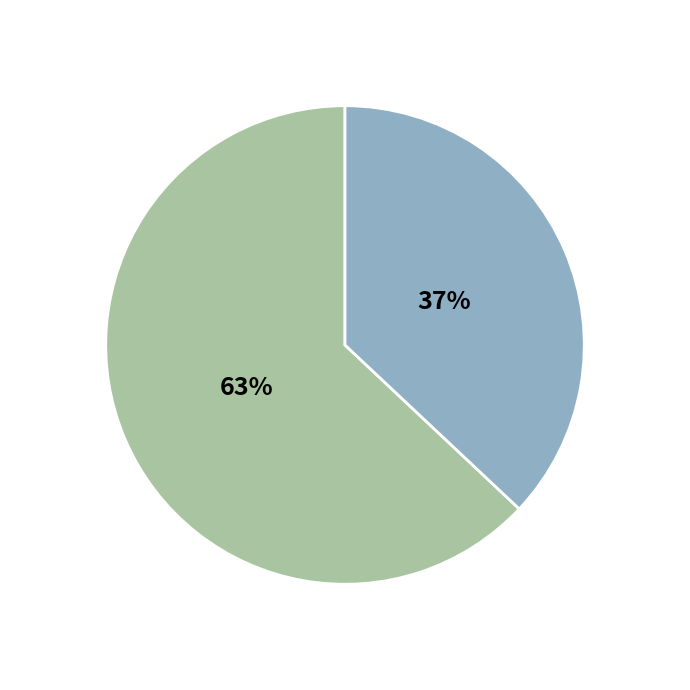

What percentage is the servicii slice, to the nearest percent?

63%